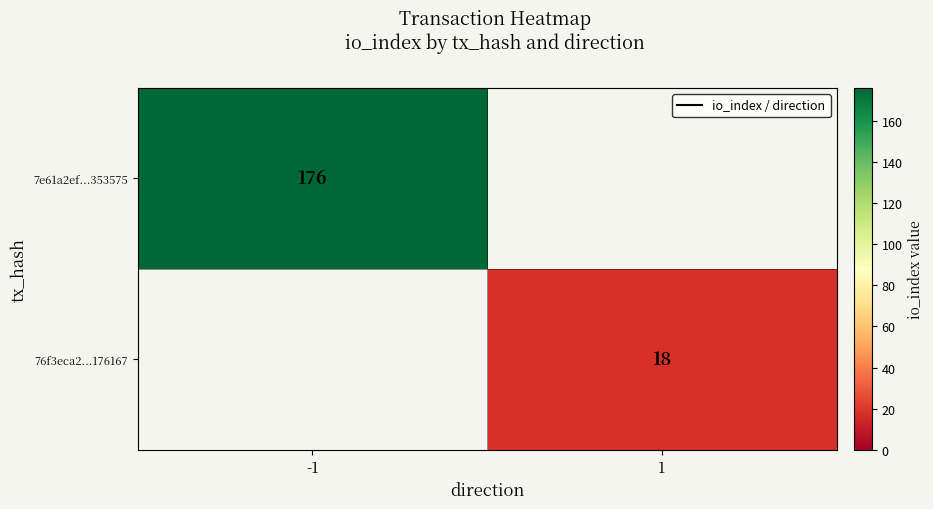

Is it true that 76f3eca2...176167 equals 18 at 1?

True